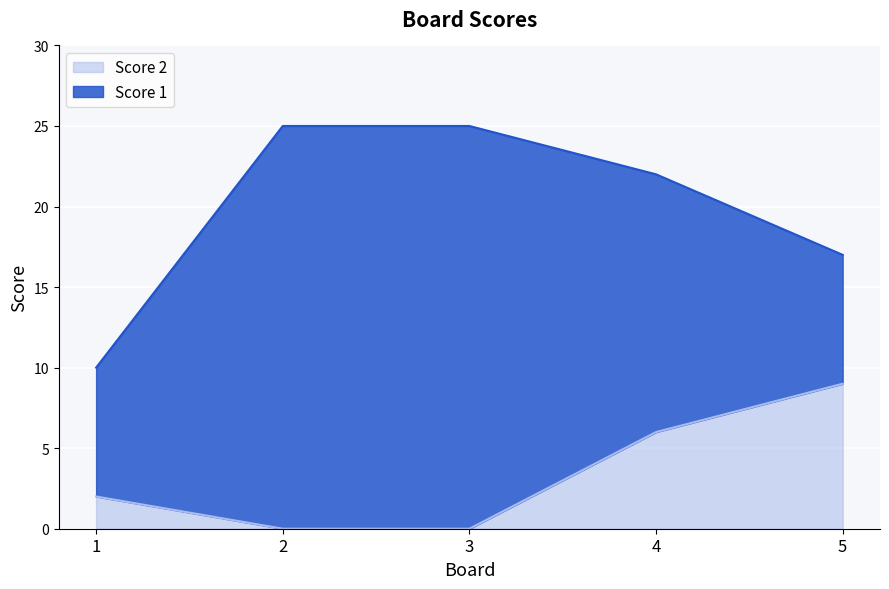

Does the chart display data point markers on the line(s)?

No